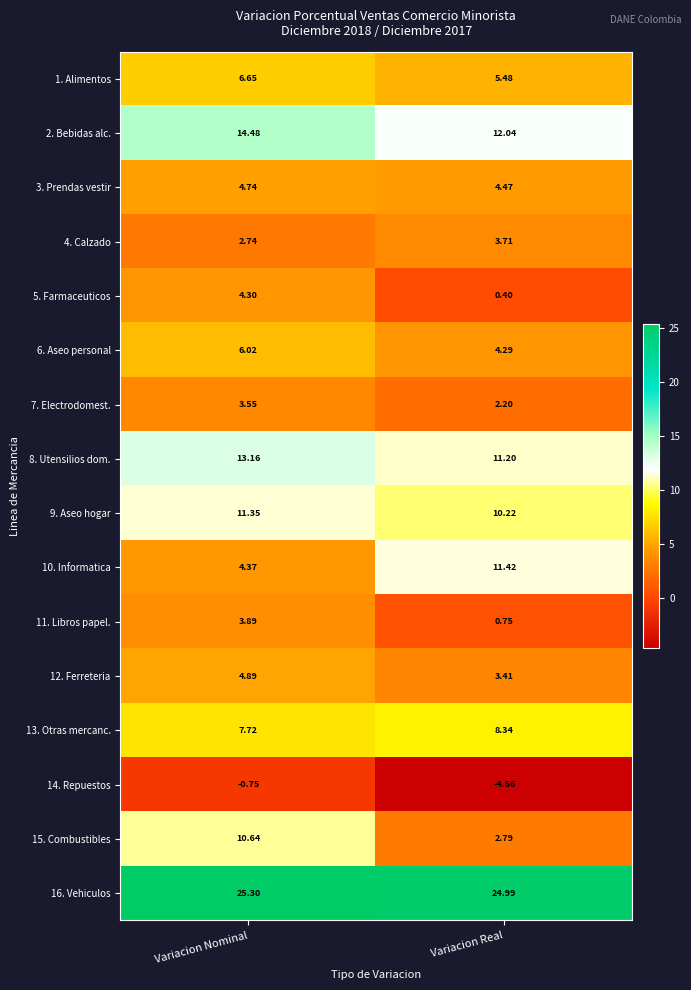

Rank the categories by 9. Aseo hogar value from highest to lowest.

Variacion Nominal, Variacion Real